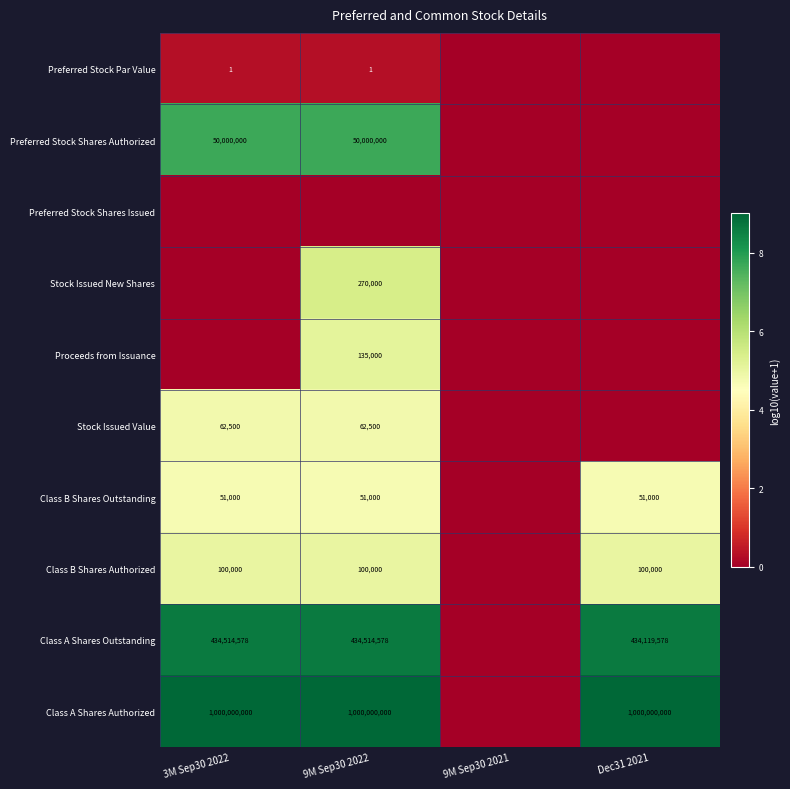

What is the difference between the highest and lowest values at Dec31 2021?

9.0